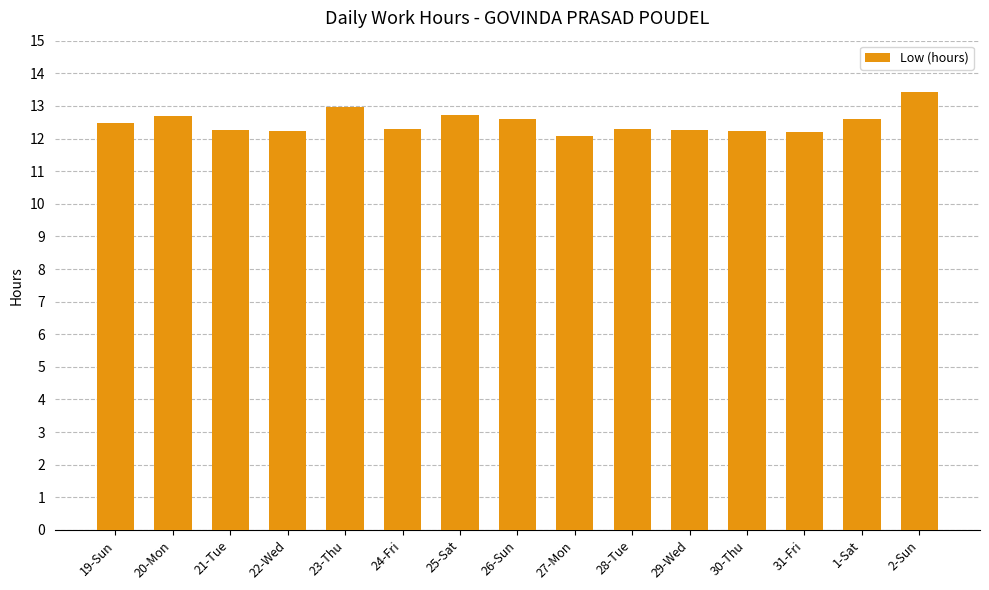

Read the value at 26-Sun.

12.6